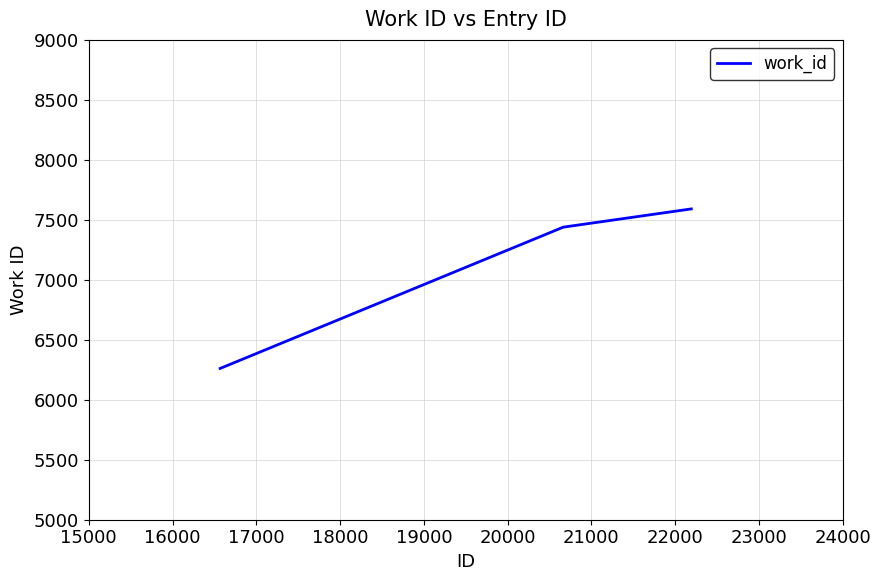

Reading left to right, list all the values displayed in this chart.

6261	7439	7591